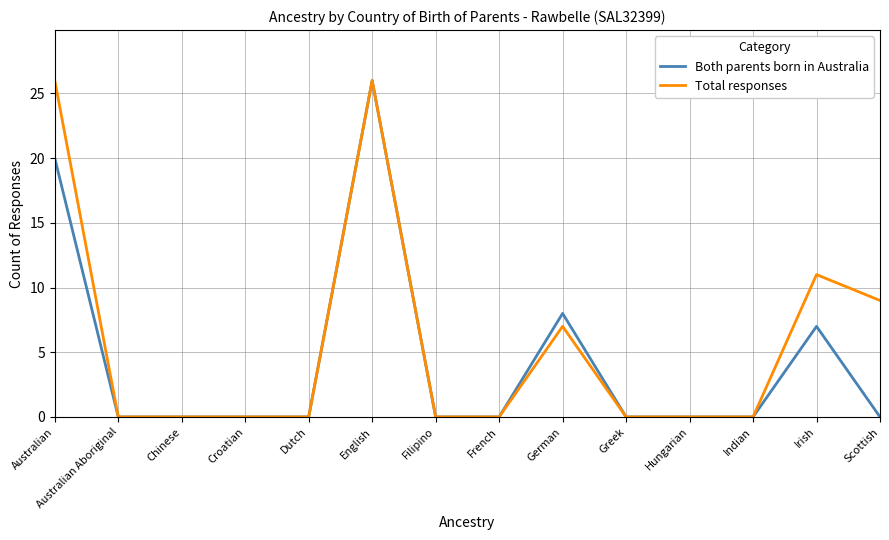

Reading right to left, what are all the values shown in this chart?

Both parents born in Australia: Scottish=0	Irish=7	Indian=0	Hungarian=0	Greek=0	German=8	French=0	Filipino=0	English=26	Dutch=0	Croatian=0	Chinese=0	Australian Aboriginal=0	Australian=20
Total responses: Scottish=9	Irish=11	Indian=0	Hungarian=0	Greek=0	German=7	French=0	Filipino=0	English=26	Dutch=0	Croatian=0	Chinese=0	Australian Aboriginal=0	Australian=26